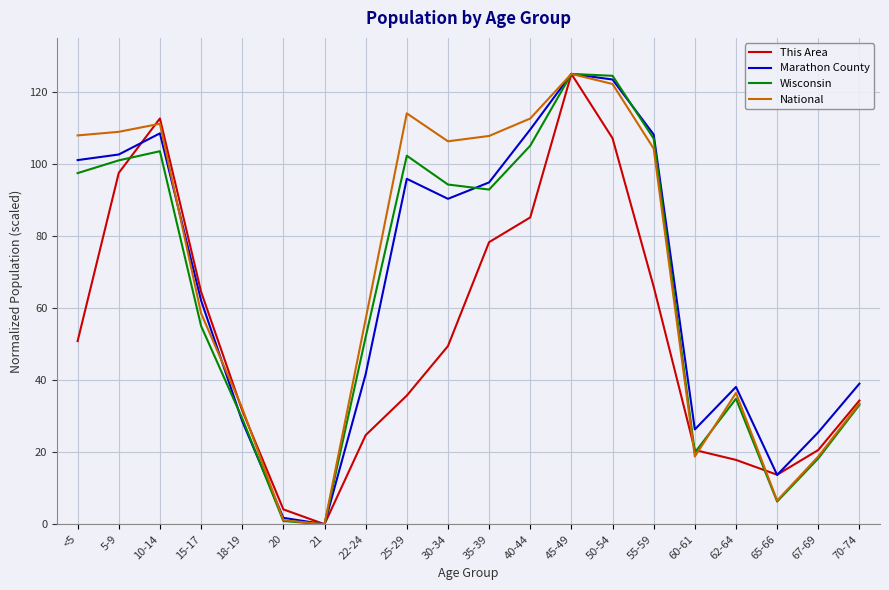

What is the maximum value for National?

125.0